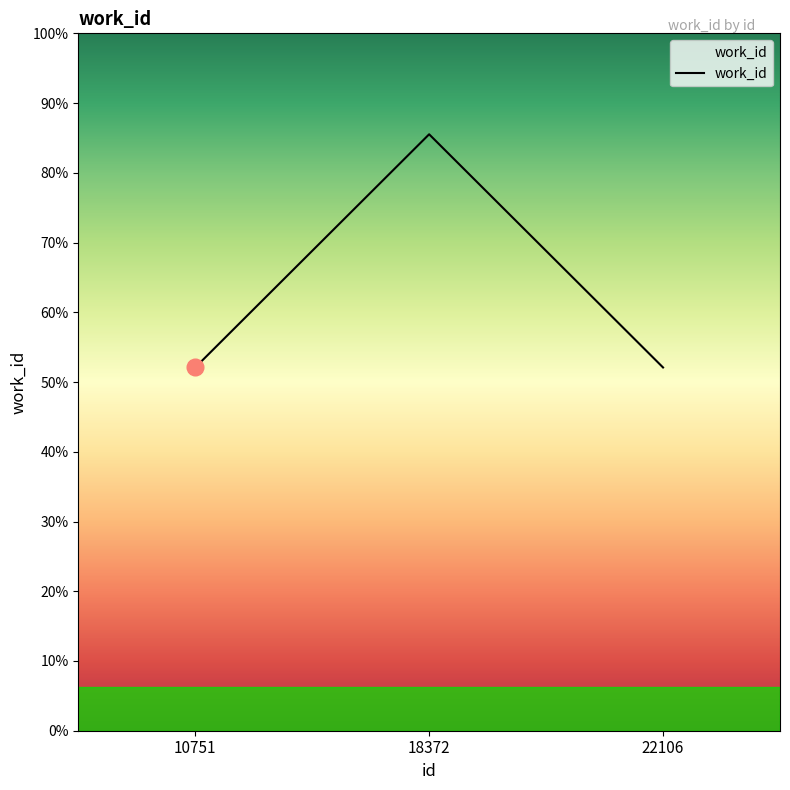

Does the chart have visible grid lines?

No